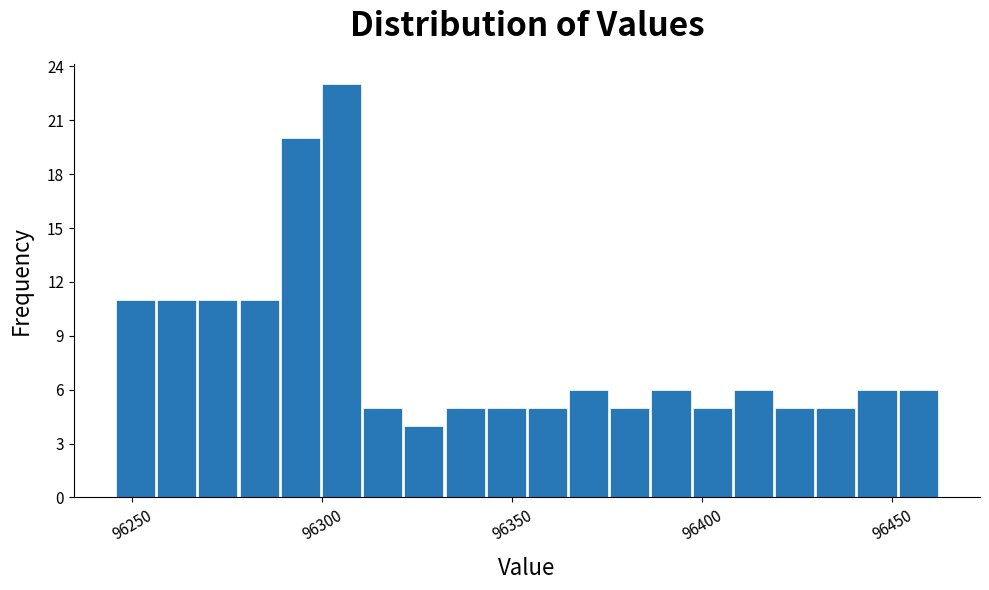

Around what value on the x-axis is the tallest bar? Give the approximate position of its centre, as read against the axis.

96305